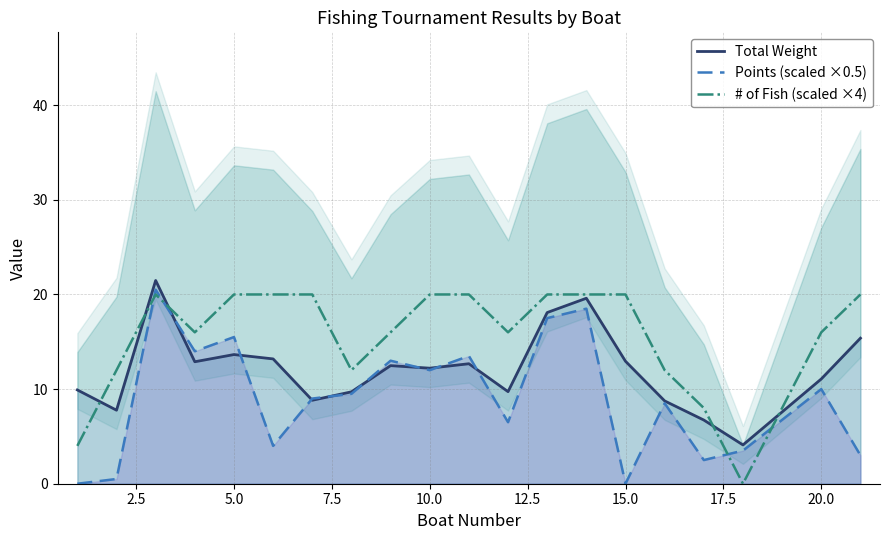

What is the highest value of the Points (scaled ×0.5) series?

20.5